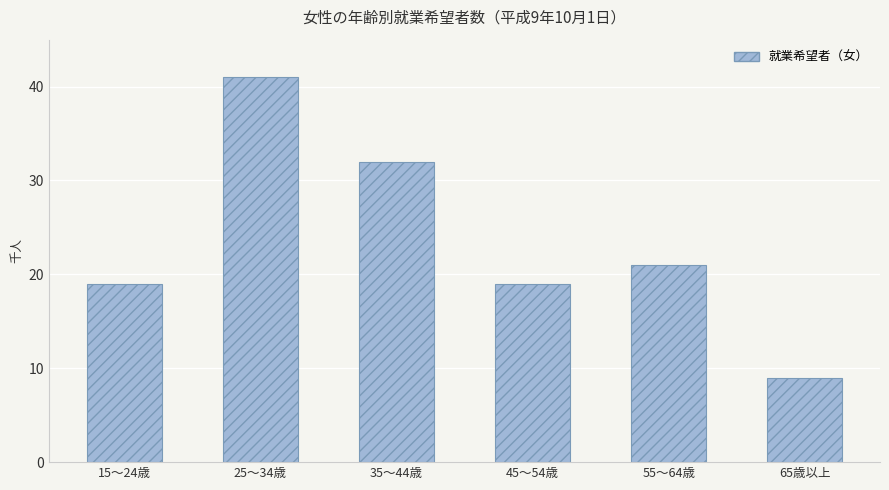

What is the value of the 5th bar from the left?

21